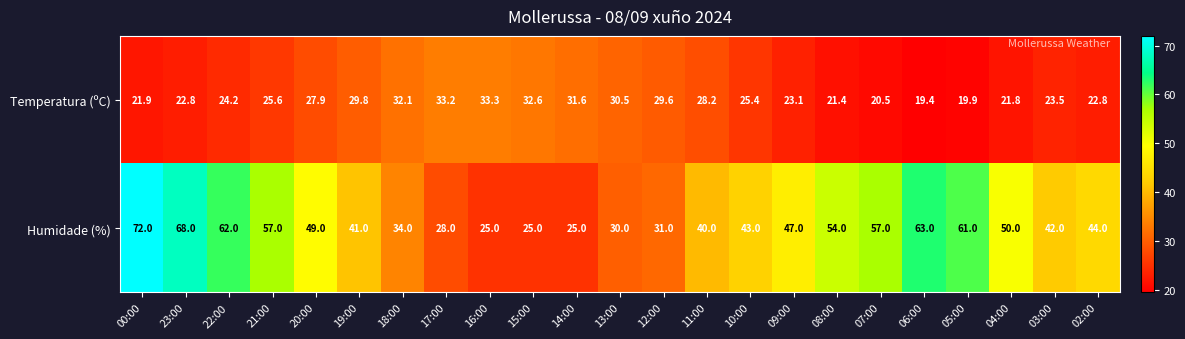

Rank the series by their average value, from highest to lowest.

Humidade (%), Temperatura (ºC)